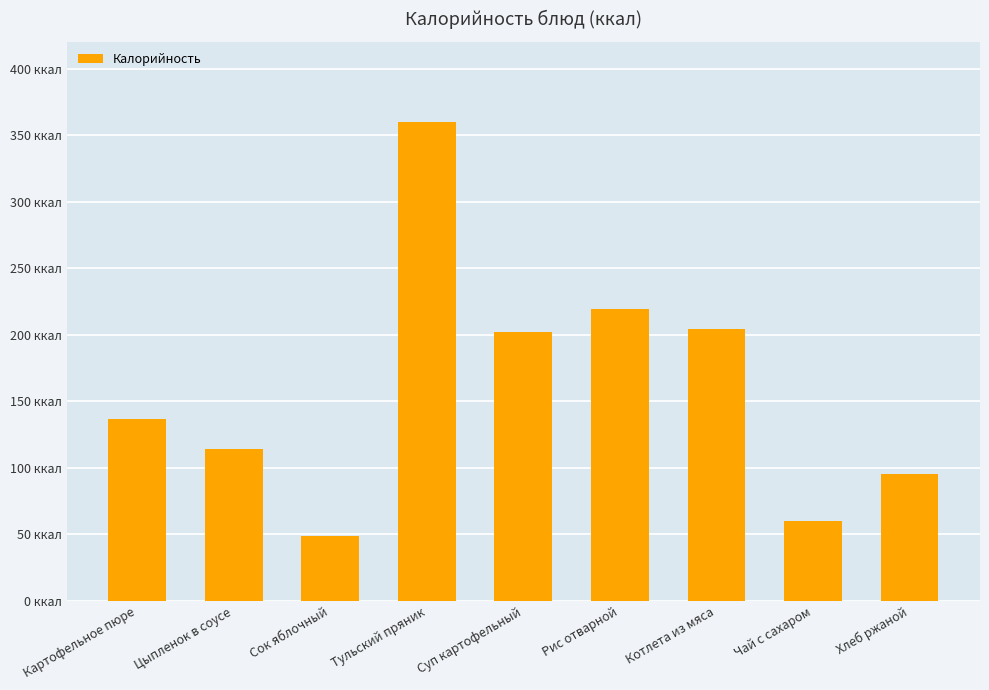

What is the value of the 6th bar from the left?

219